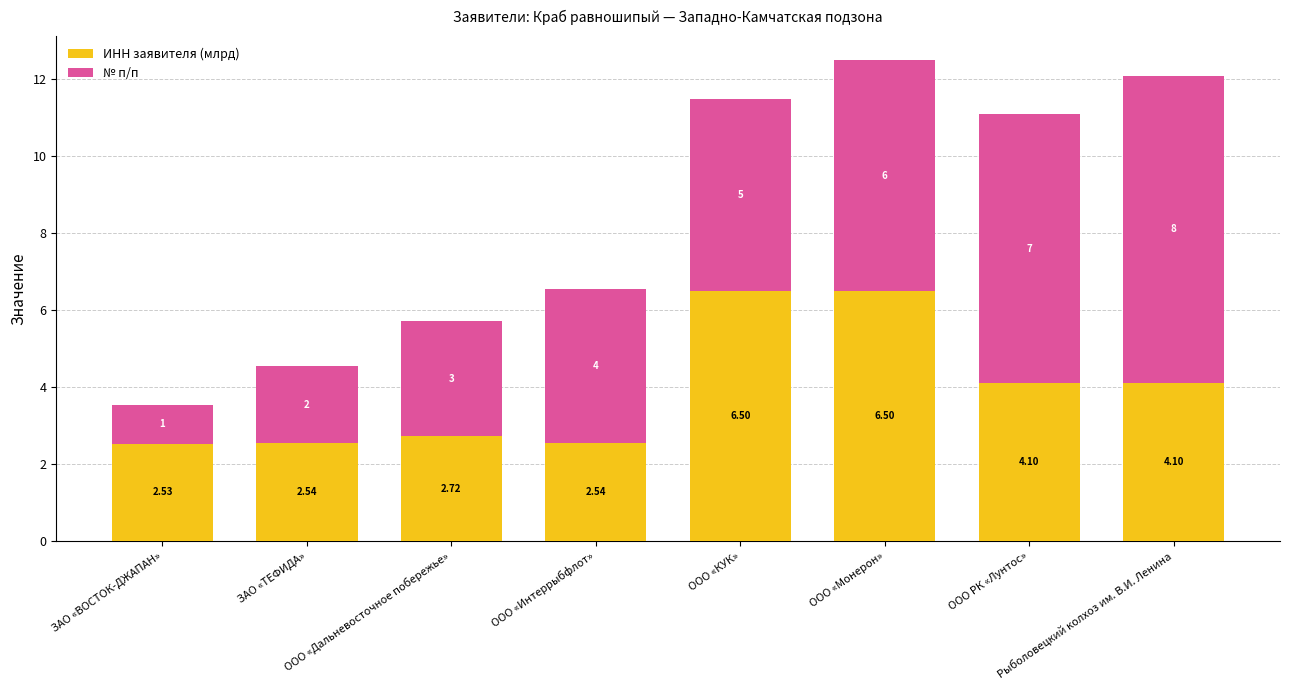

Are the bars grouped side by side (vs. stacked)?

No